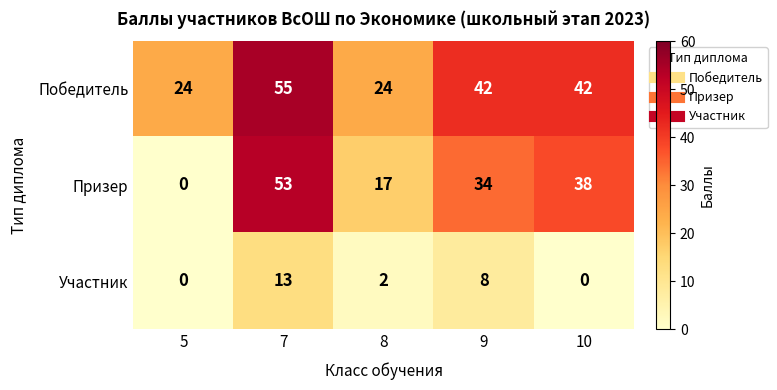

Which series has the largest range (max minus min)?

Призер